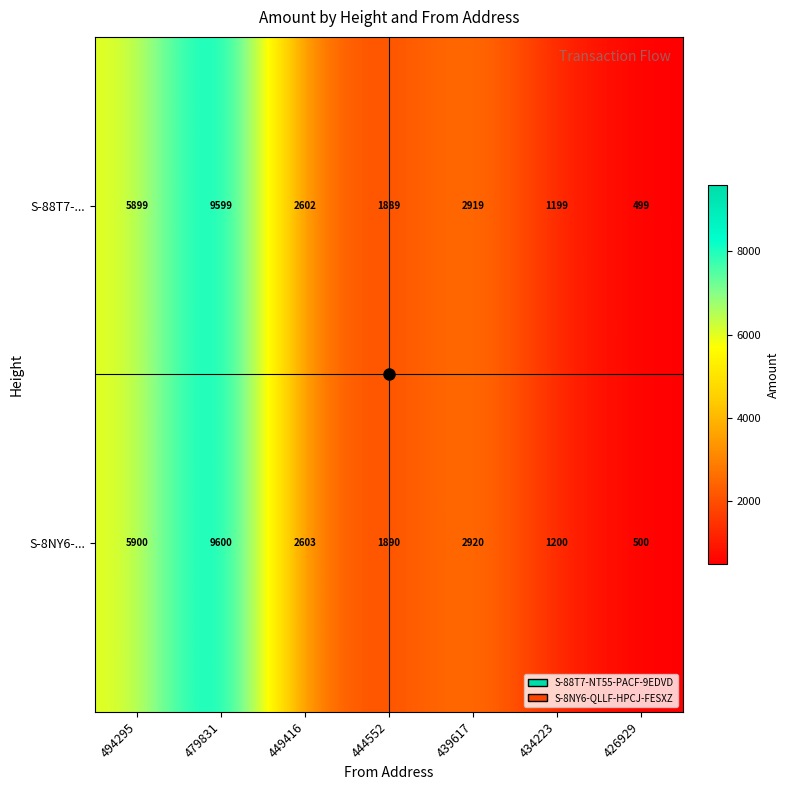

Which label corresponds to the smallest value in the chart?

426929